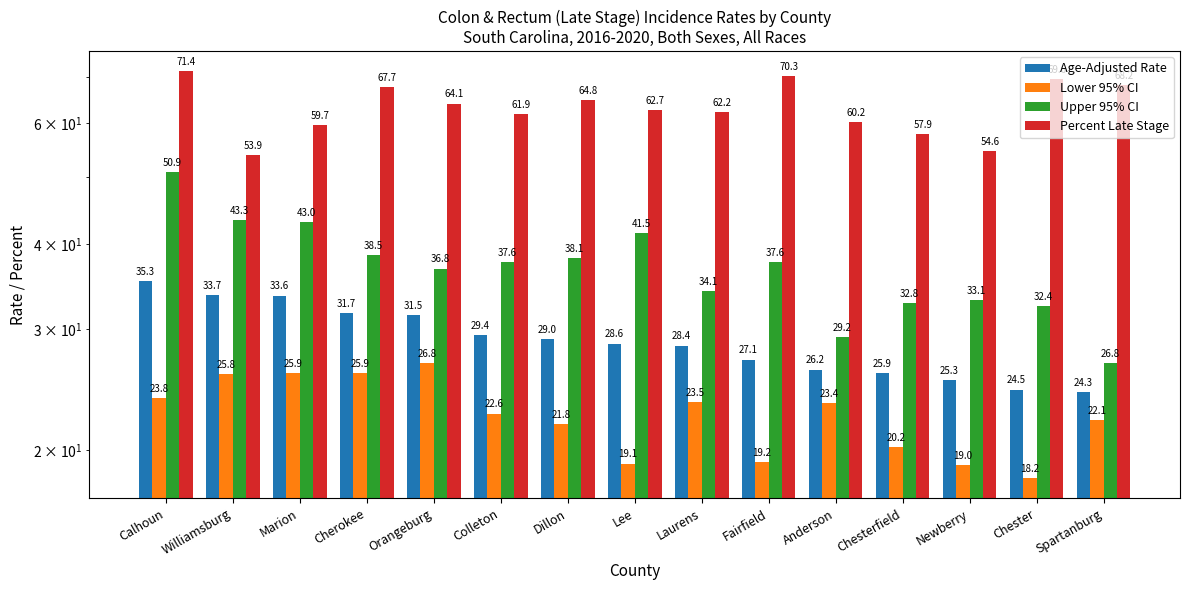

What is the label of the 15th bar from the left?

Spartanburg